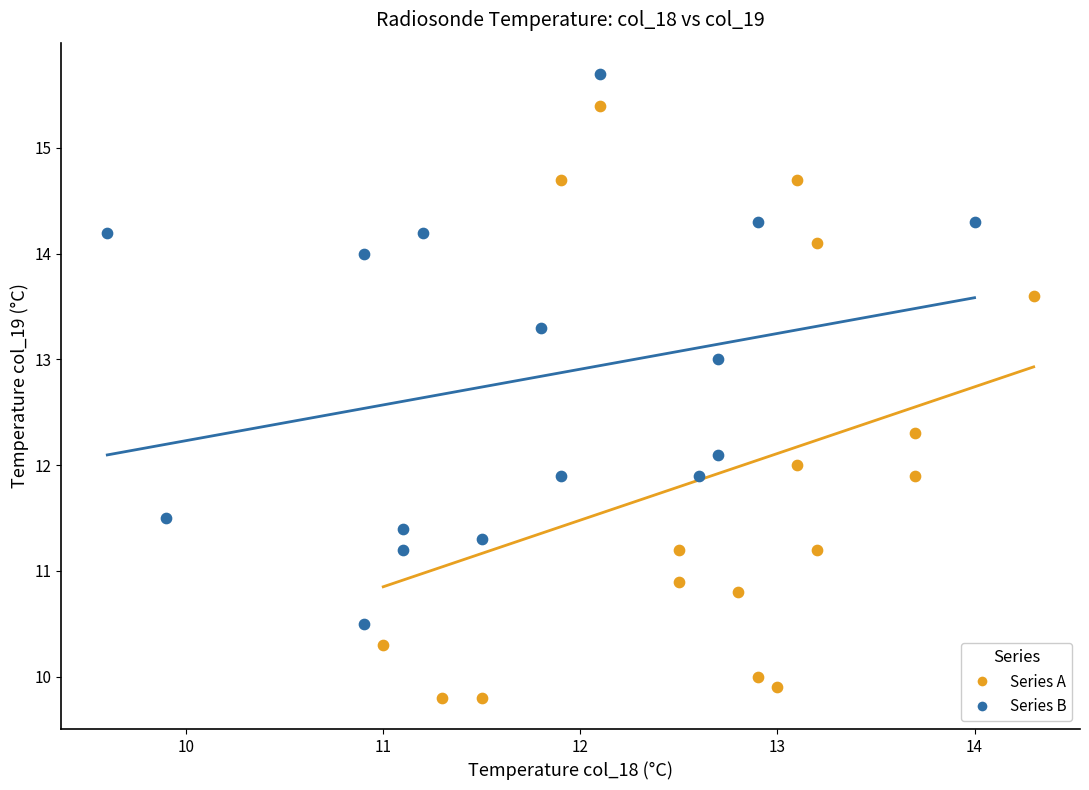

Which series has the widest spread of Y values?

Series A